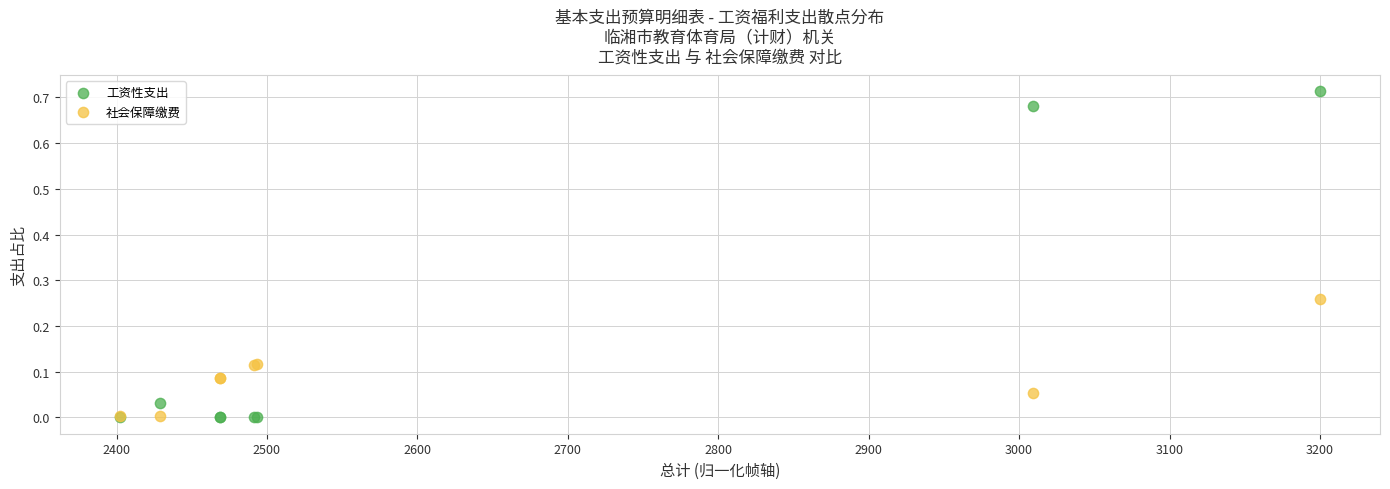

Which series has the largest Y range (max minus min)?

工资性支出